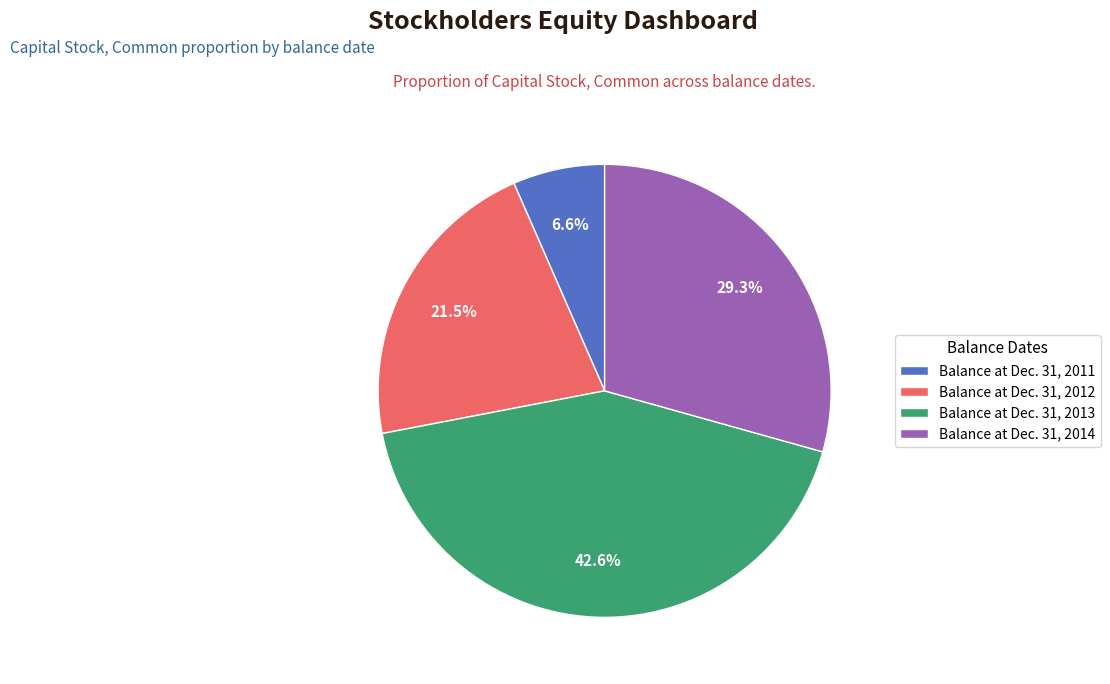

To the nearest percent, what is the combined percentage of Balance at Dec. 31, 2012 and Balance at Dec. 31, 2013?

64%